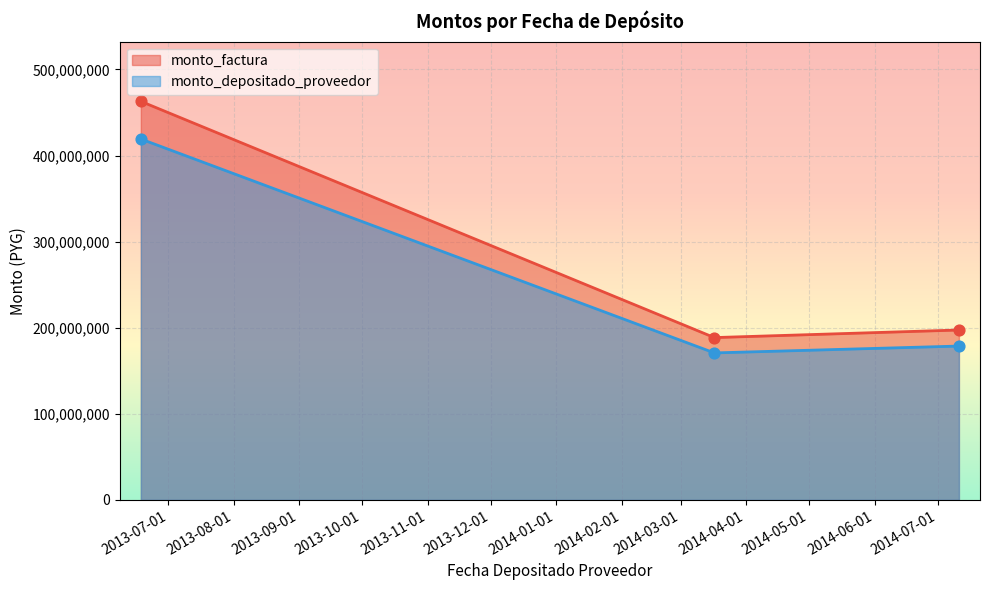

Is the value of monto_factura at 2013-06-18 greater than the value of monto_depositado_proveedor at 2013-06-18?

No